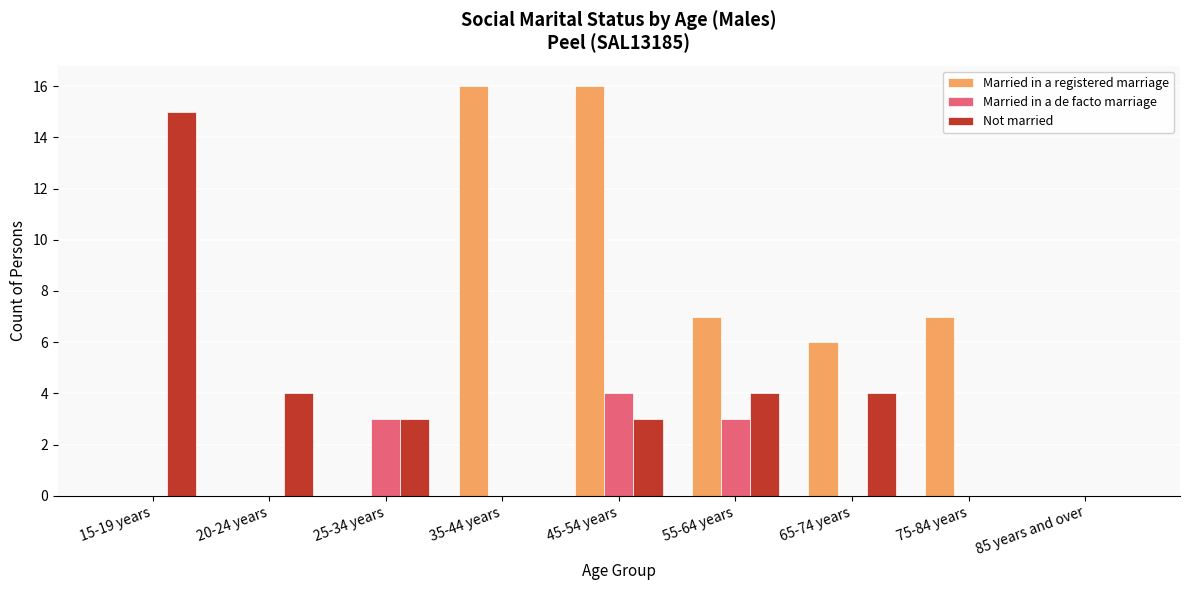

Are the bars grouped side by side (vs. stacked)?

Yes